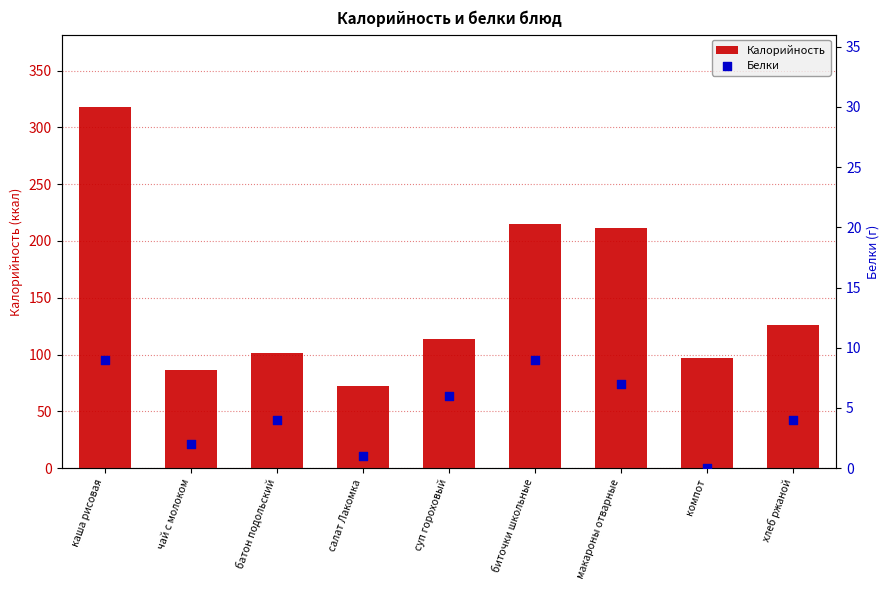

Which series reaches the minimum Y coordinate?

Белки